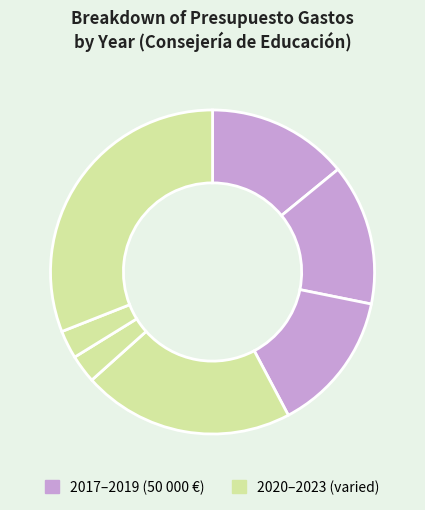

To the nearest percent, what is the difference between the largest and smallest slice percentages?

28%